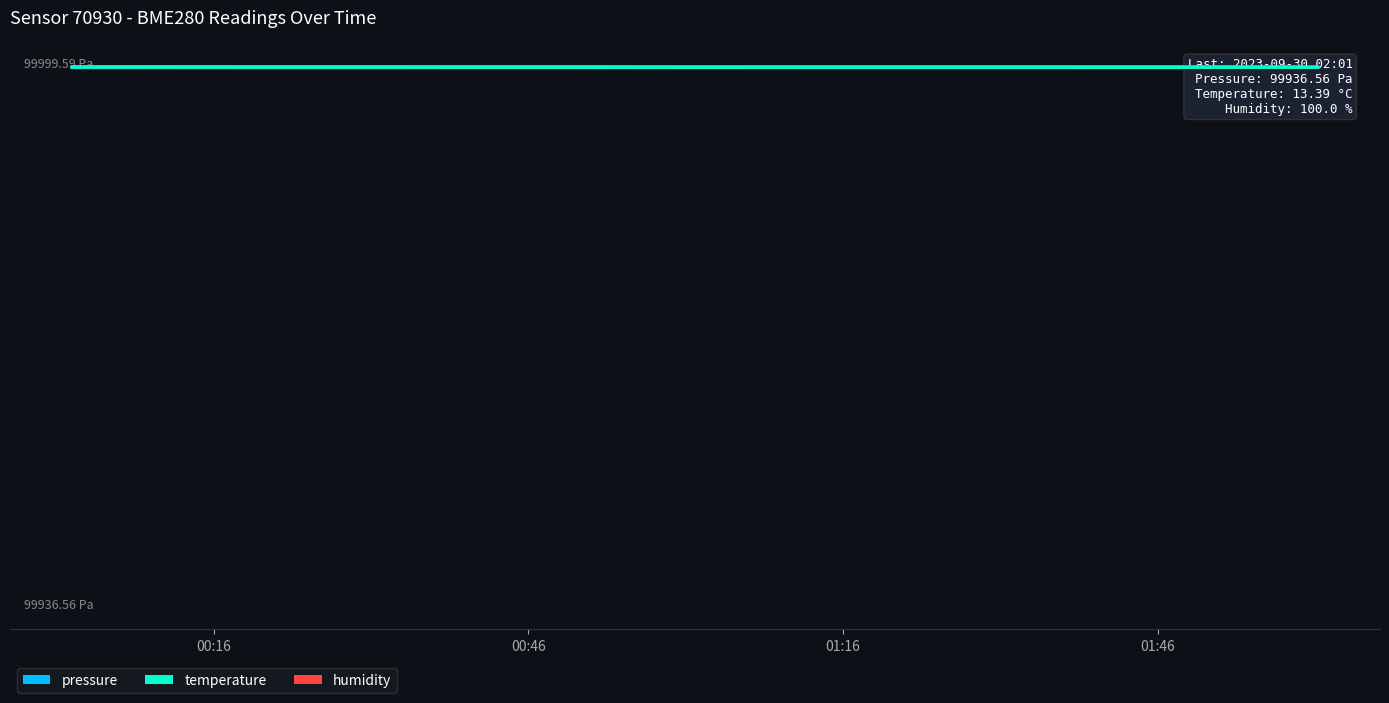

What is the smallest value displayed?

99931.6